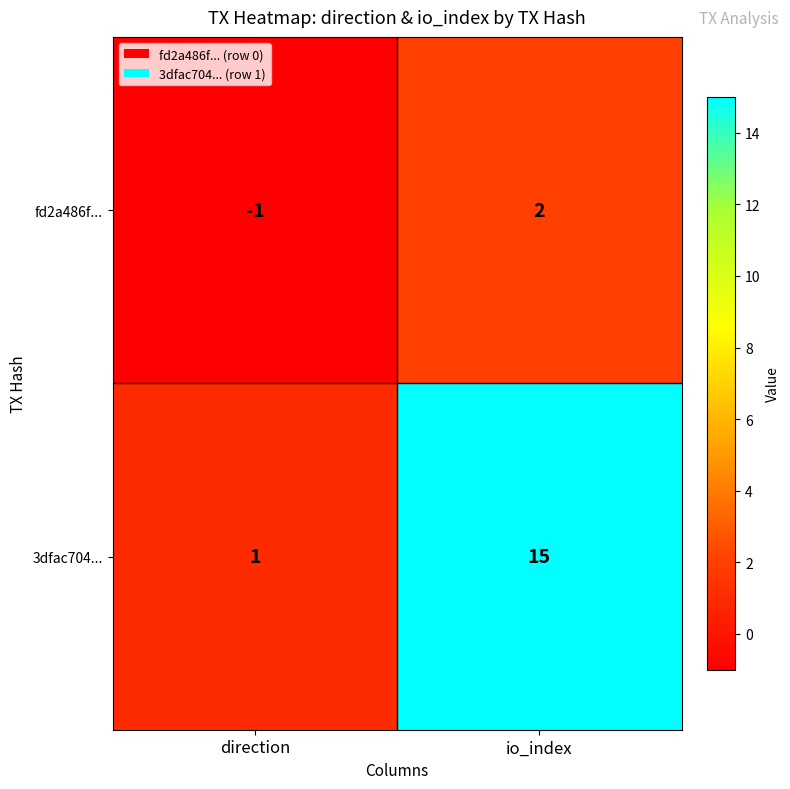

Which series has the largest total across all categories?

3dfac704...